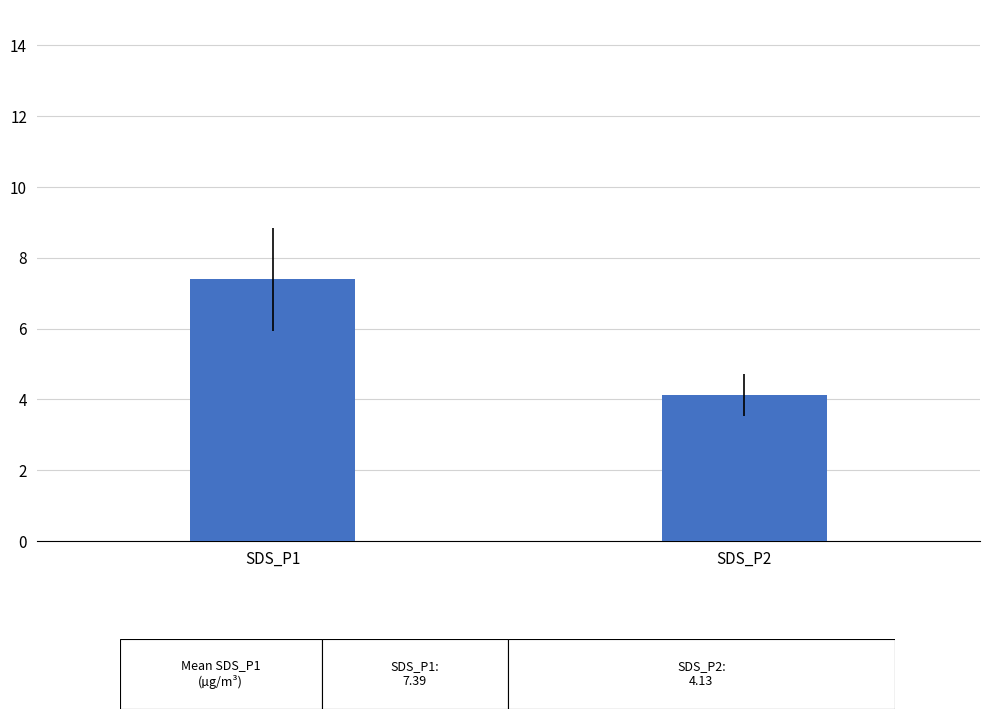

List the labels in order of value, smallest first.

SDS_P2, SDS_P1